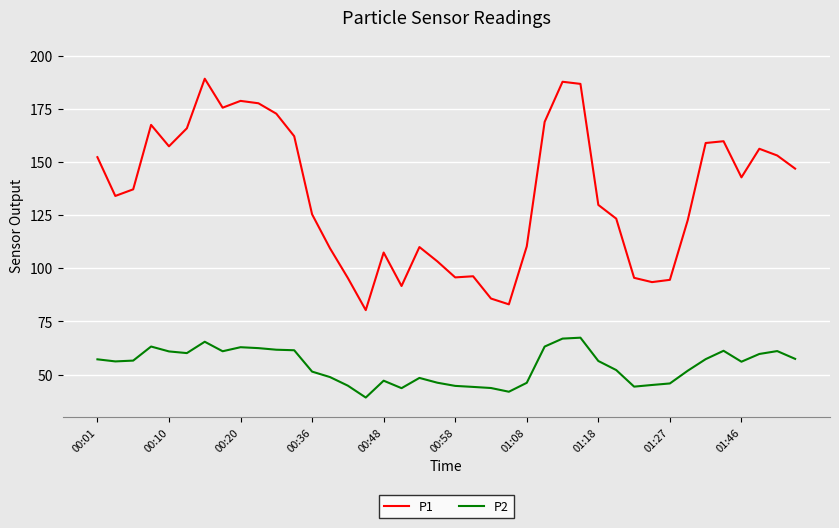

True or false: P2 and P1 intersect in this chart.

False